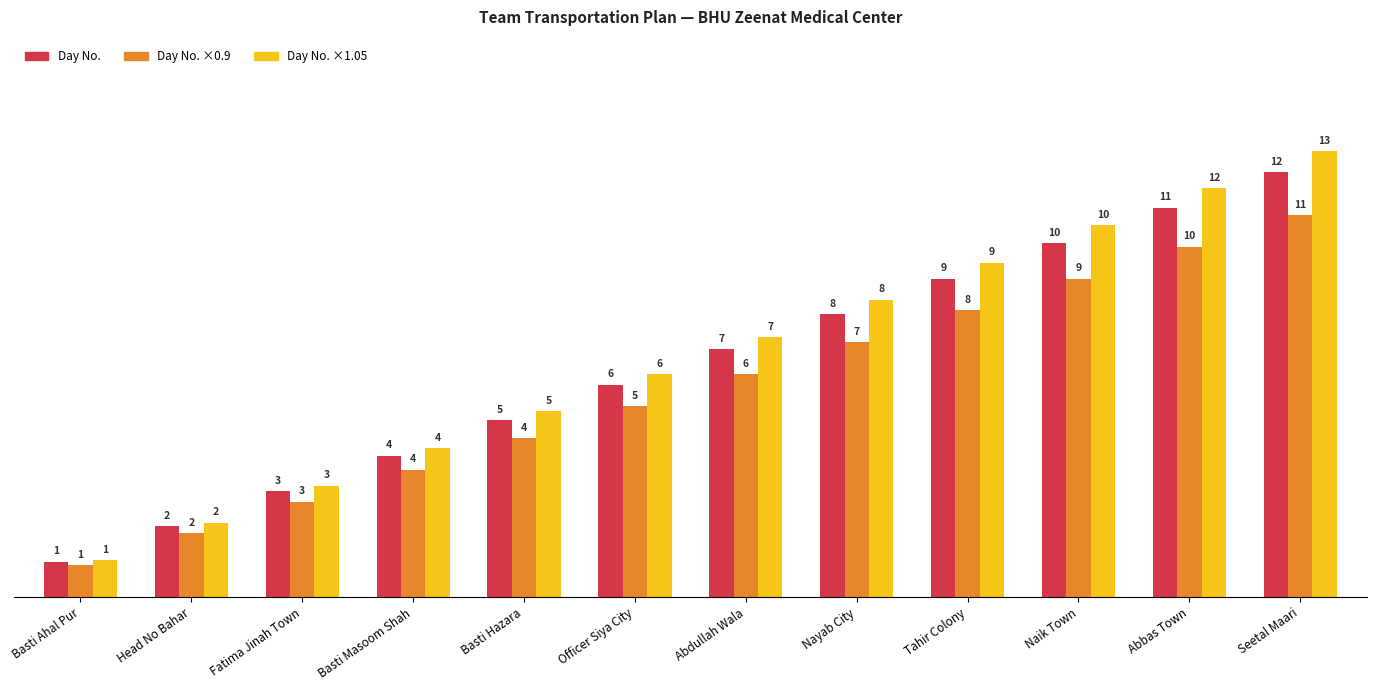

What is the average value of the Day No. series?

6.5